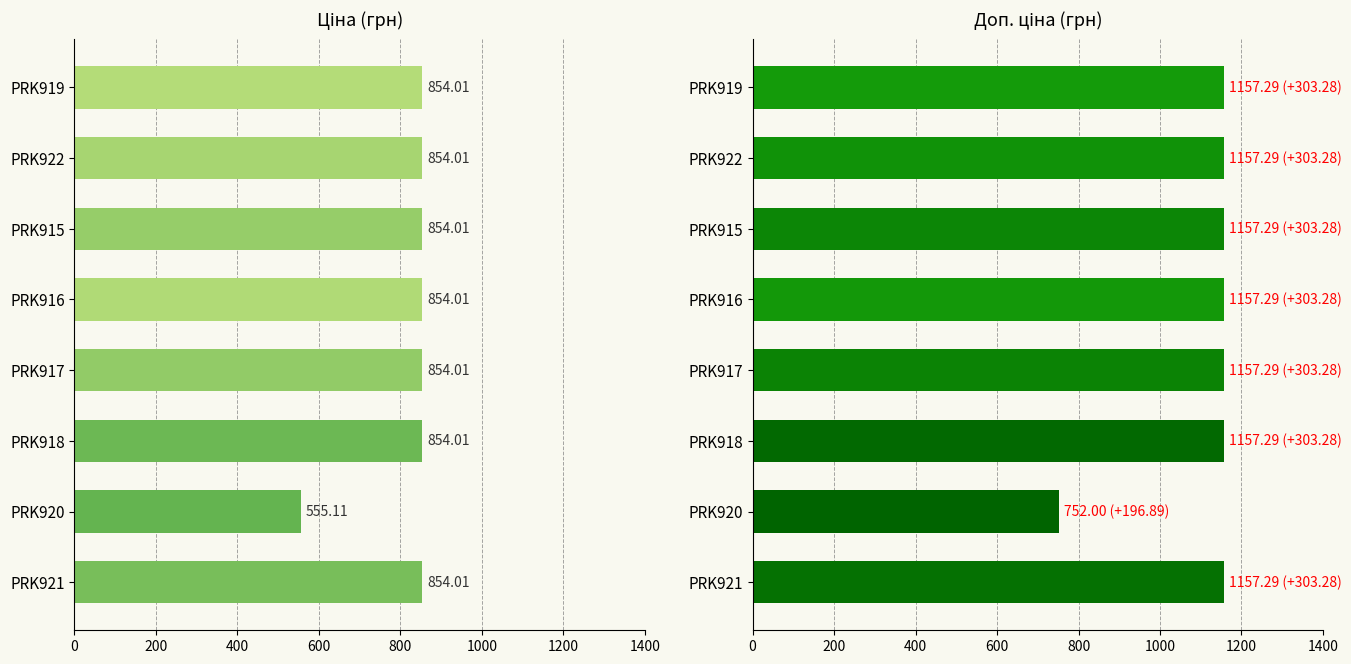

What is the total value across all series at PRK915?

2011.3